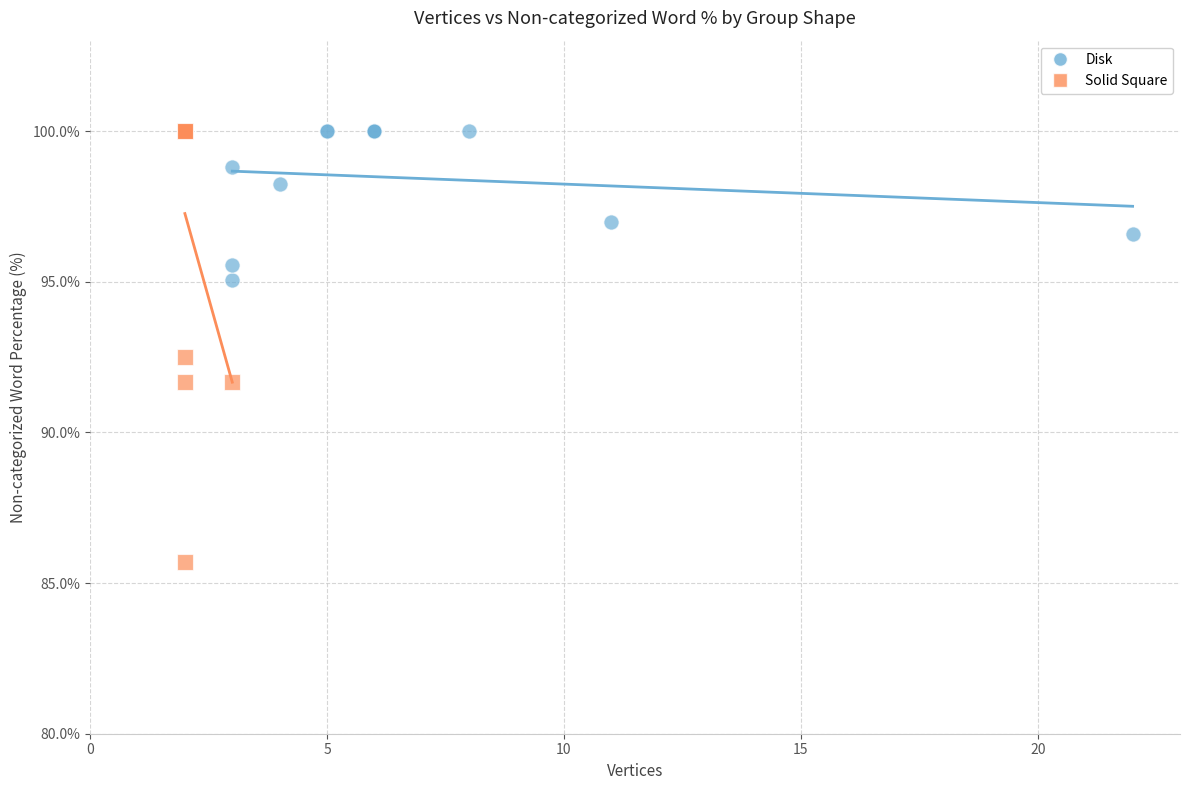

Which series reaches the minimum Y coordinate?

Solid Square